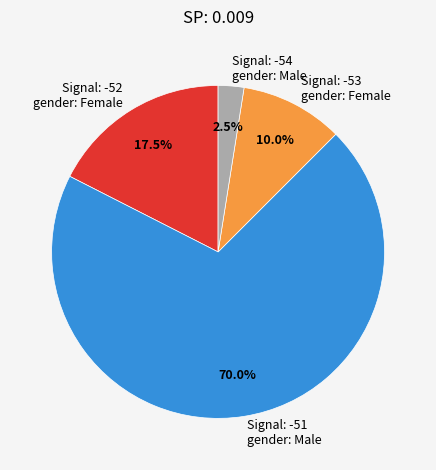

What is the ratio of the value at Signal: -53 gender: Female to the value at Signal: -54 gender: Male?

4.0